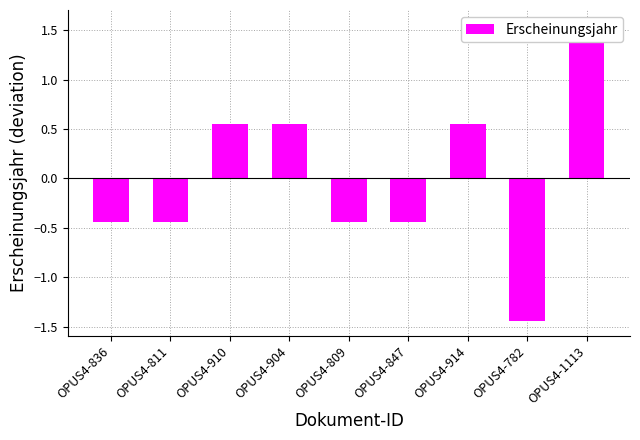

List the labels in order of value, largest first.

OPUS4-1113, OPUS4-910, OPUS4-904, OPUS4-914, OPUS4-836, OPUS4-811, OPUS4-809, OPUS4-847, OPUS4-782